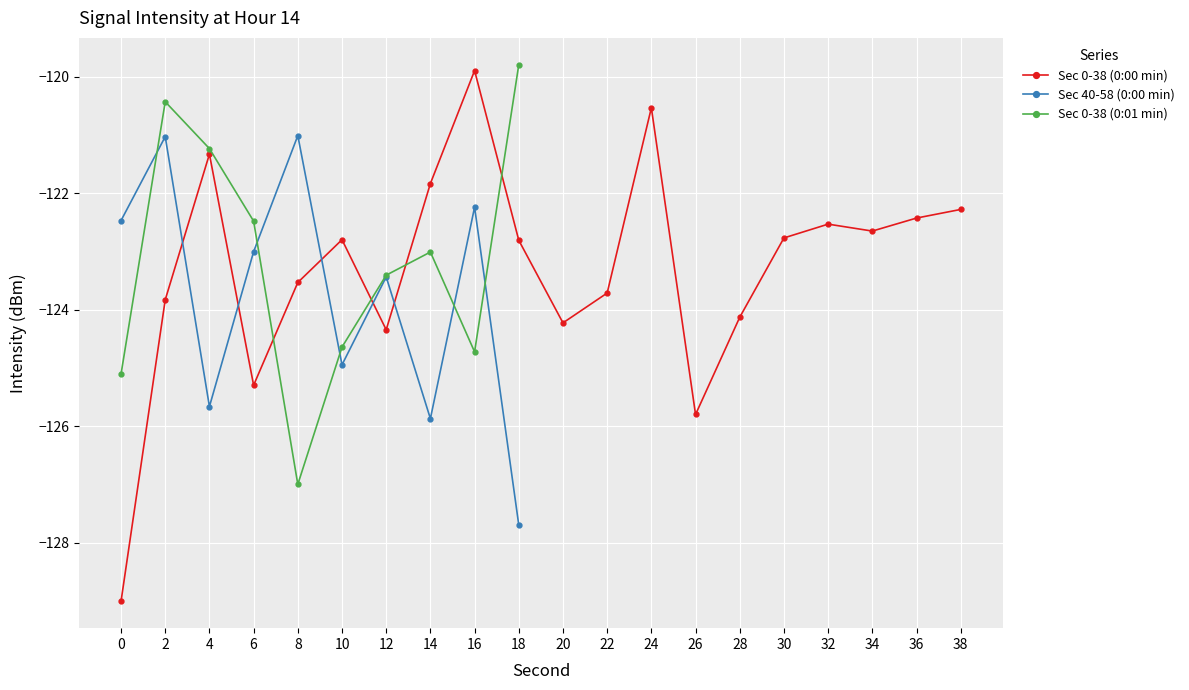

The Sec 0-38 (0:00 min) series shows -122.8 at 10. True or false?

True